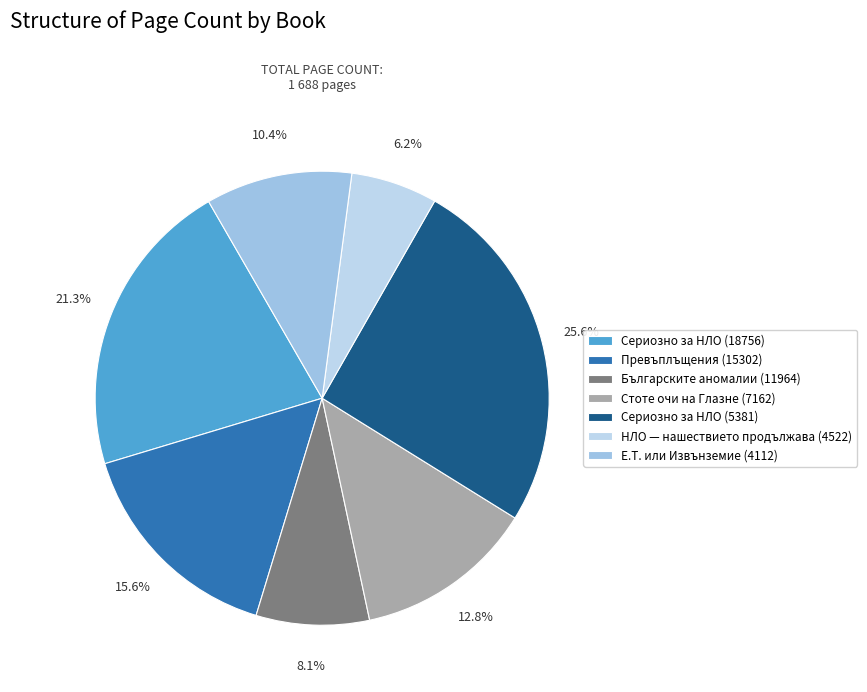

Count the number of slices in the pie.

7